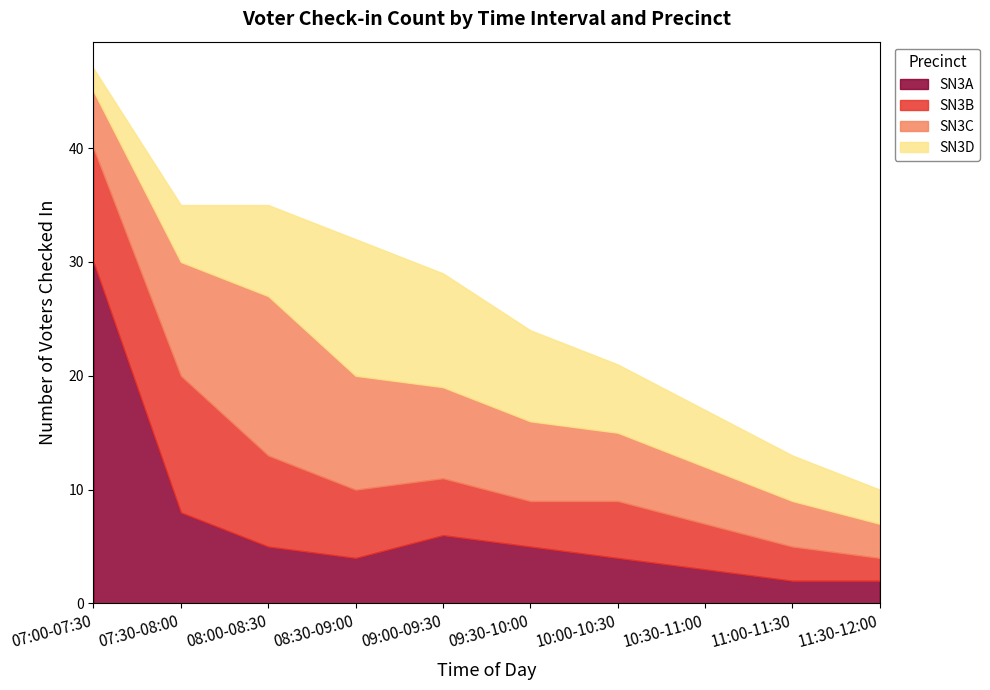

Which category has the highest value in the SN3A series?

07:00-07:30